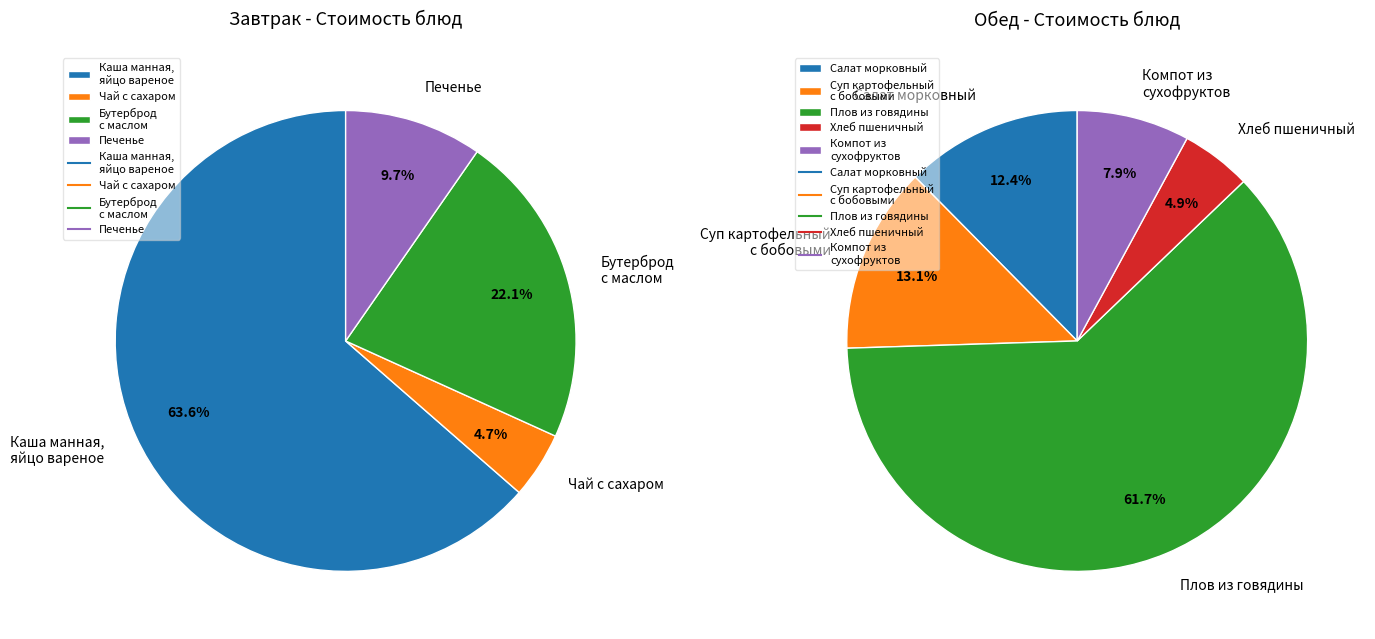

How many slices are in this pie chart?

9